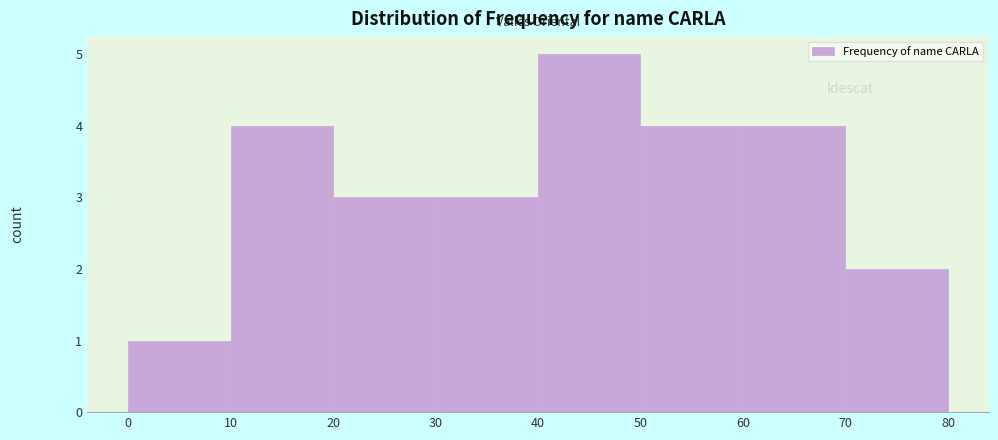

Reading left to right, list every bar in this chart as the range it spans on the x-axis followed by its height. The values are not printed on the chart, so give them approximately, as read against the axis.

0 to 10: 1
10 to 20: 4
20 to 30: 3
30 to 40: 3
40 to 50: 5
50 to 60: 4
60 to 70: 4
70 to 80: 2